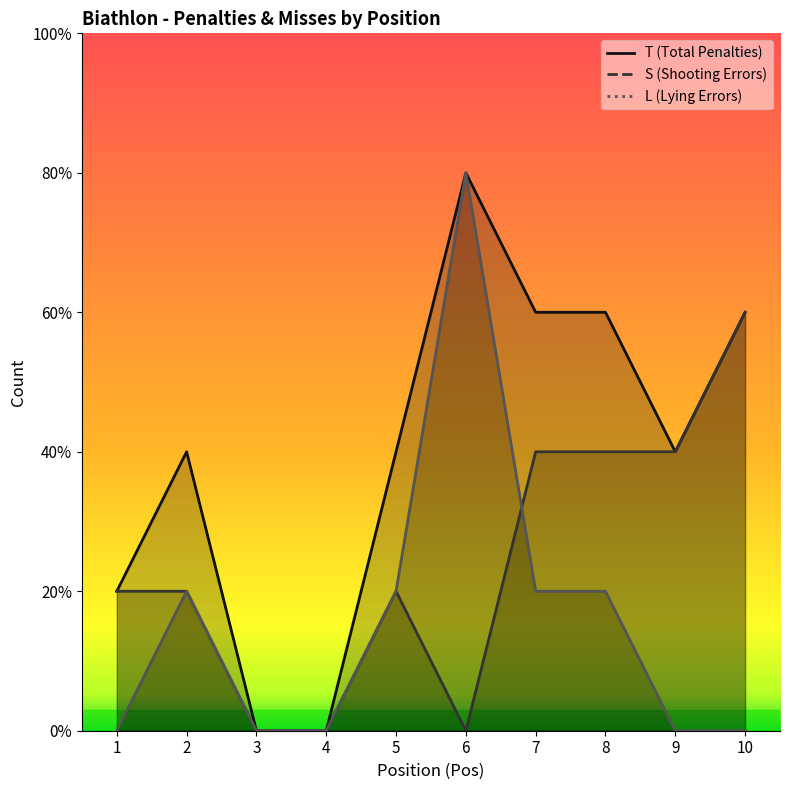

What are all the series names shown in the legend?

T, S, L